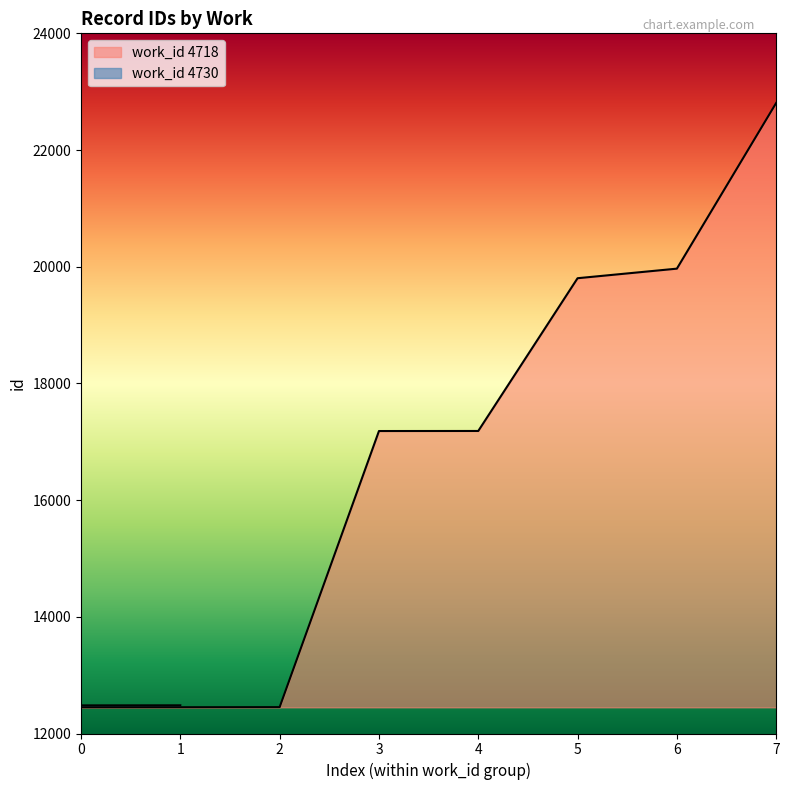

The value of work_id 4718 at 0 is 8283. True or false?

False